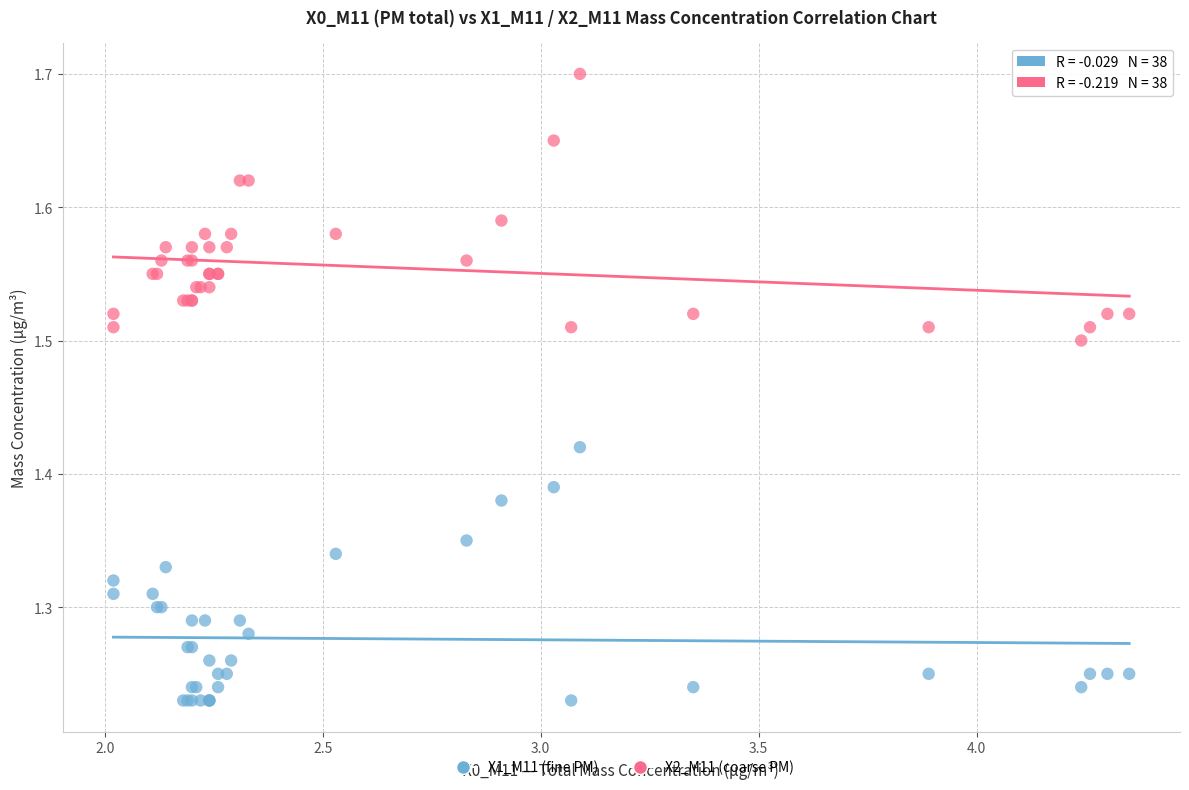

What is the X range (max minus min) for the scatter plot?

2.3